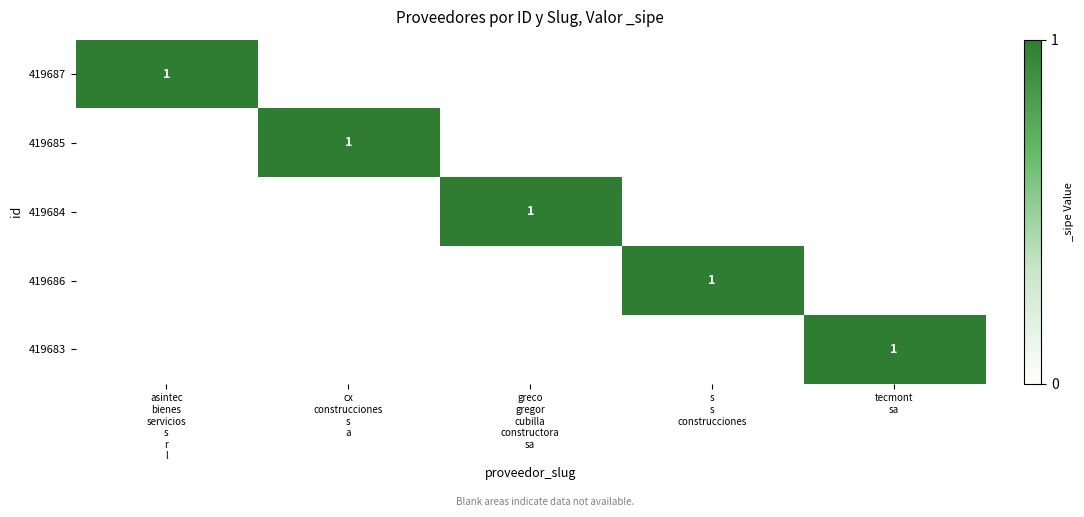

Is it true that 419685 equals 0 at s s construcciones?

True